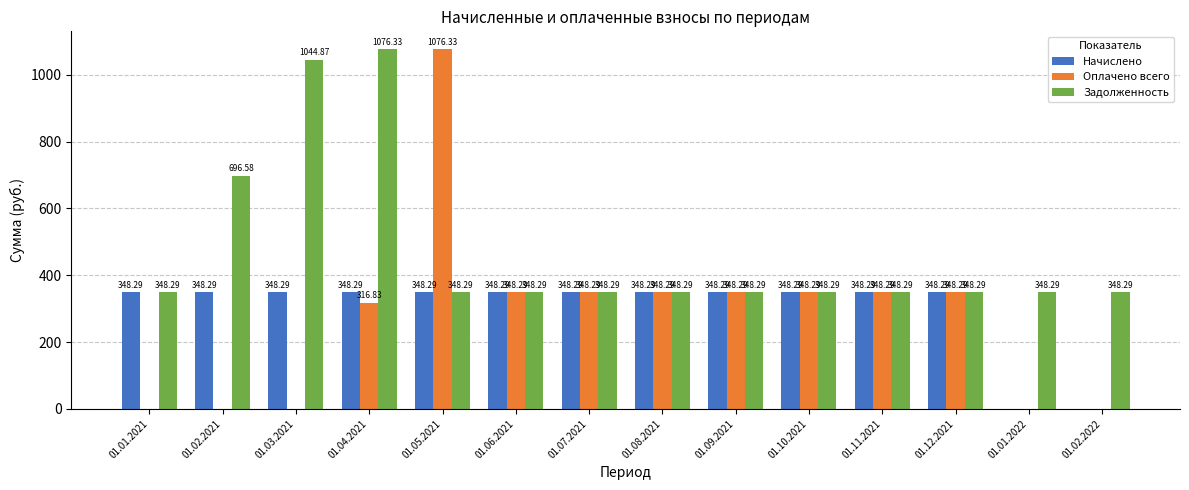

At which category is the sum across all series the highest?

01.05.2021